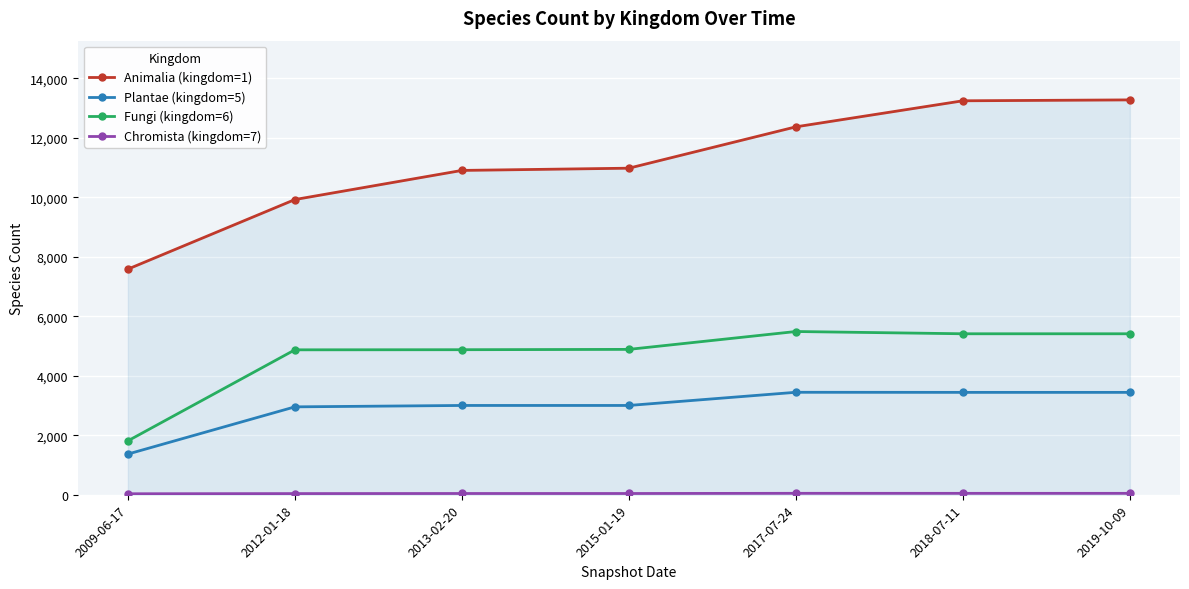

True or false: Fungi (kingdom=6) and Animalia (kingdom=1) intersect in this chart.

False